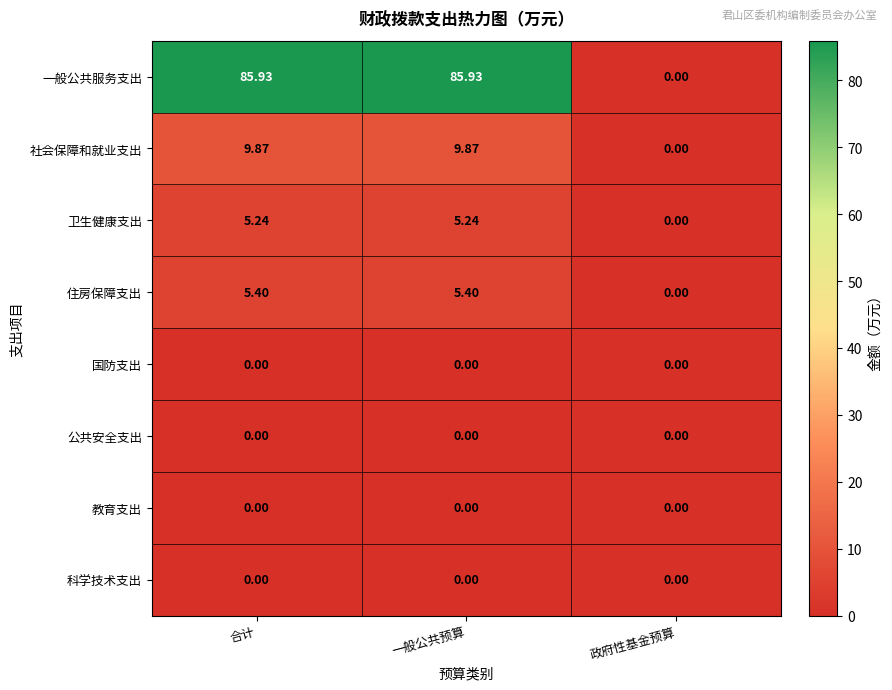

Which series has the largest total across all categories?

一般公共服务支出